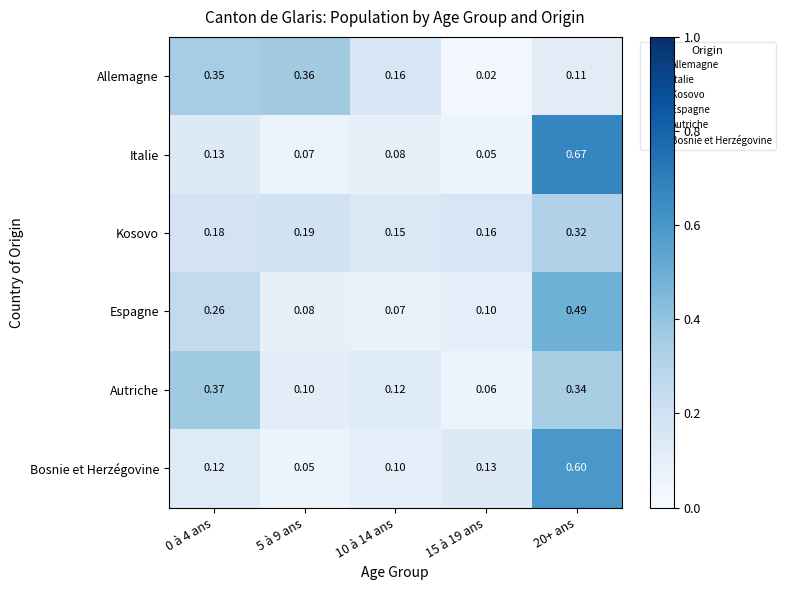

Rank the series by their maximum value, from highest to lowest.

Italie, Bosnie et Herzégovine, Espagne, Autriche, Allemagne, Kosovo